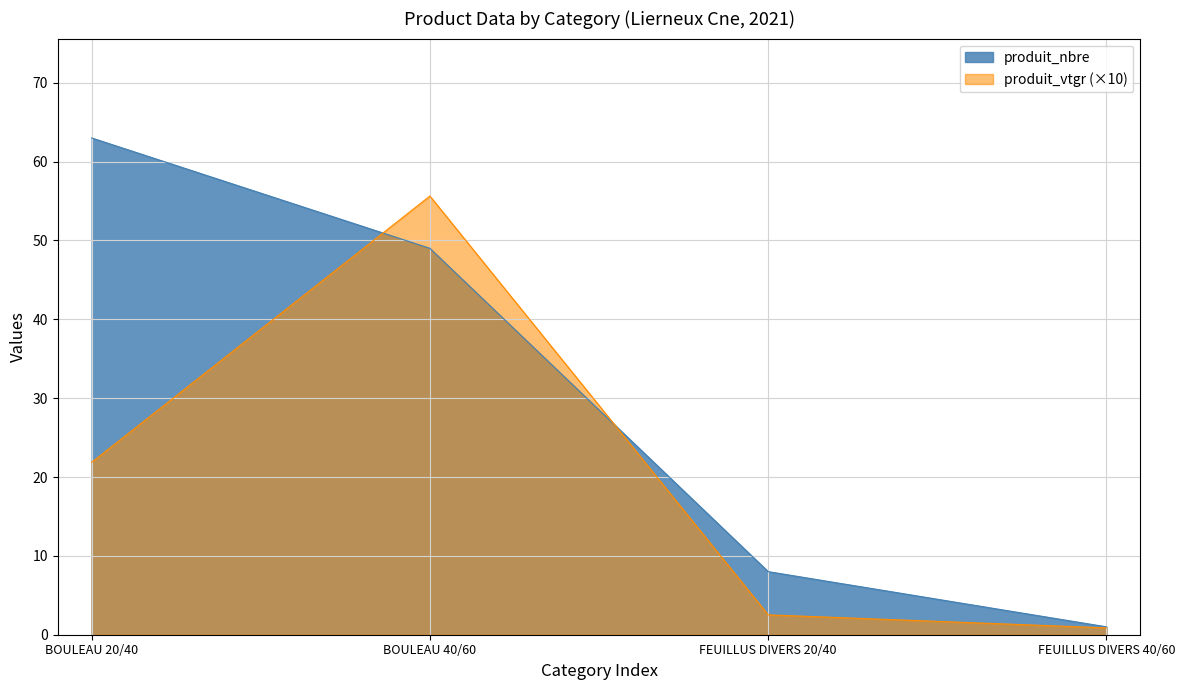

List the labels in order of produit_vtgr value, largest first.

BOULEAU 40/60, BOULEAU 20/40, FEUILLUS DIVERS 20/40, FEUILLUS DIVERS 40/60